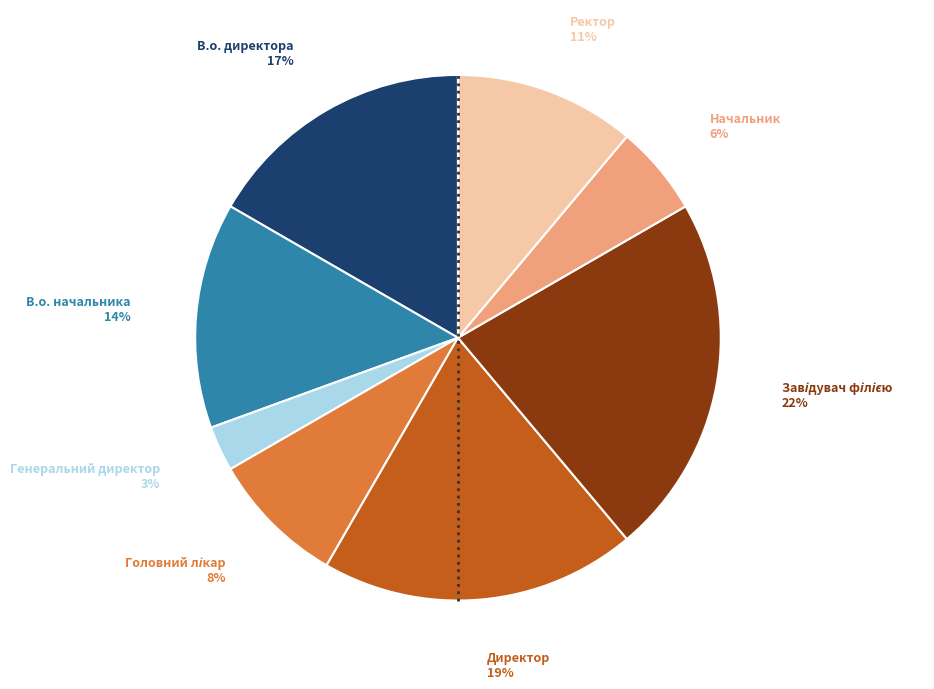

To the nearest percent, what is the average slice percentage?

12%